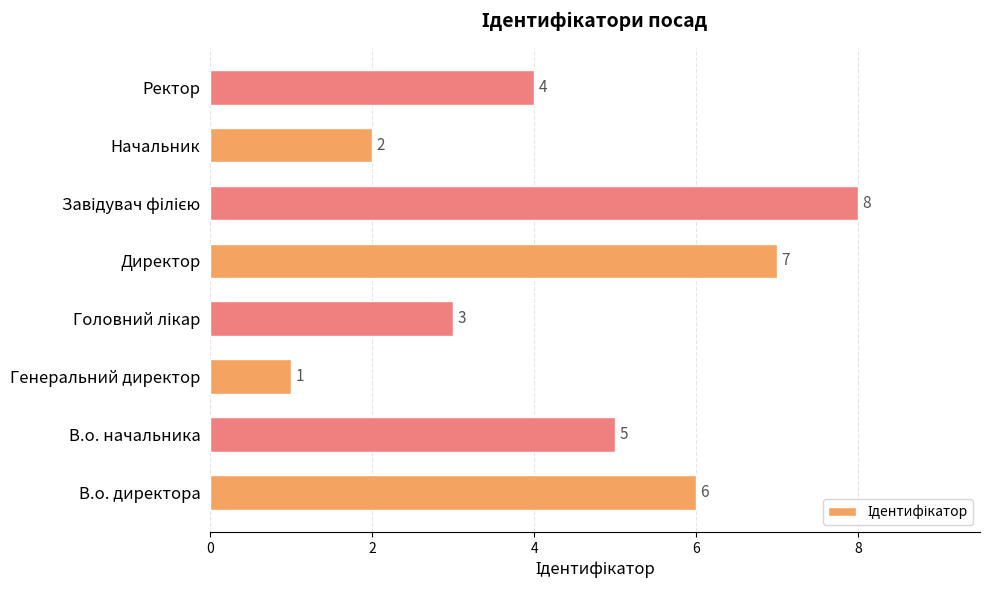

What is the difference between the second highest and second lowest values?

5